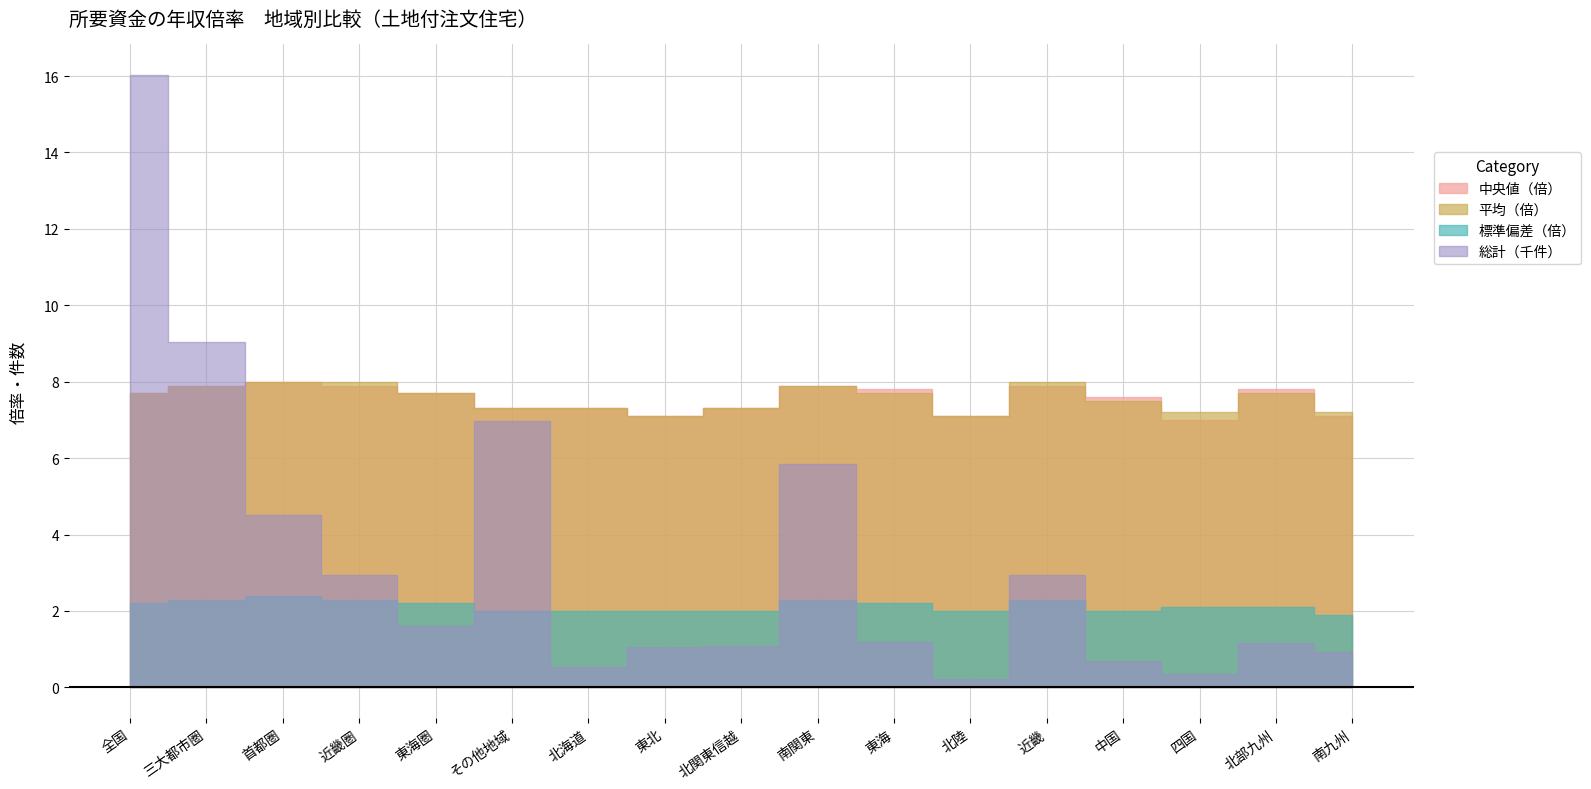

How many intersections are there between 平均 and 中央値?

4